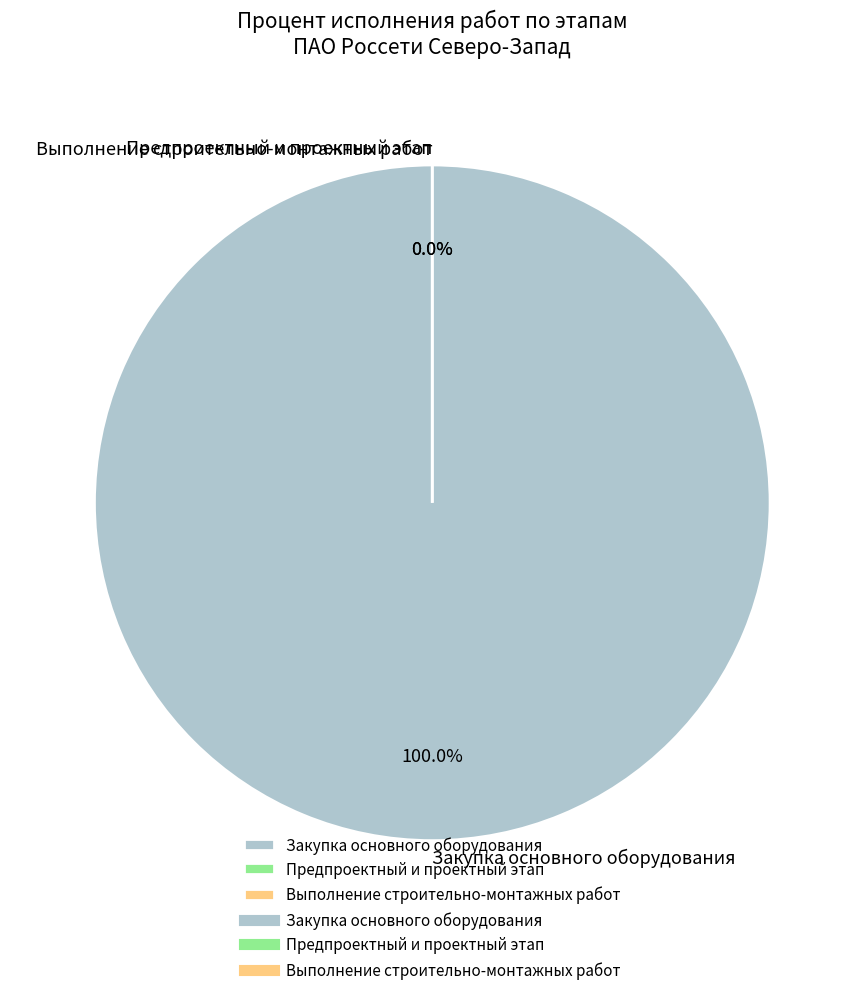

To the nearest percent, what portion does Закупка основного оборудования represent?

100%